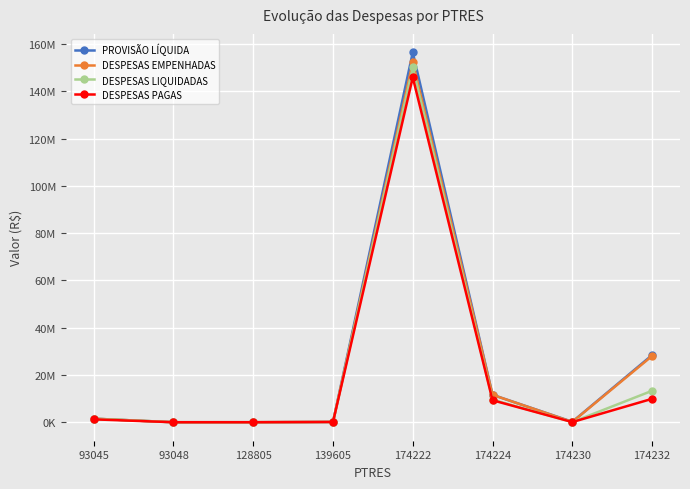

Rank the categories by DESPESAS EMPENHADAS value from highest to lowest.

174222, 174232, 174224, 93045, 174230, 139605, 128805, 93048